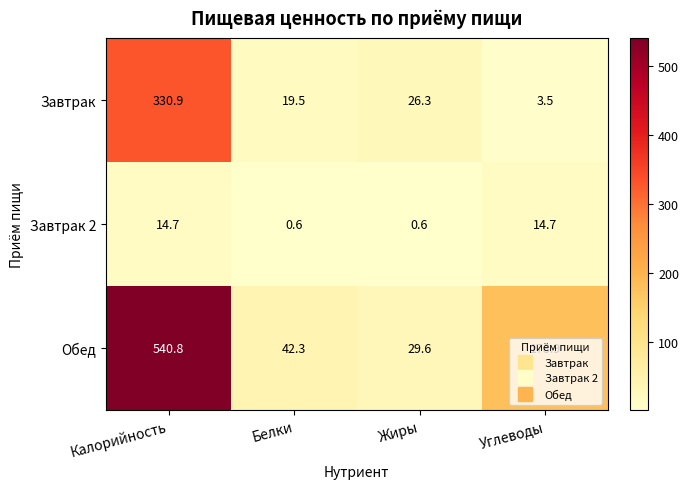

Rank the series at Белки from lowest to highest value.

Завтрак 2, Завтрак, Обед